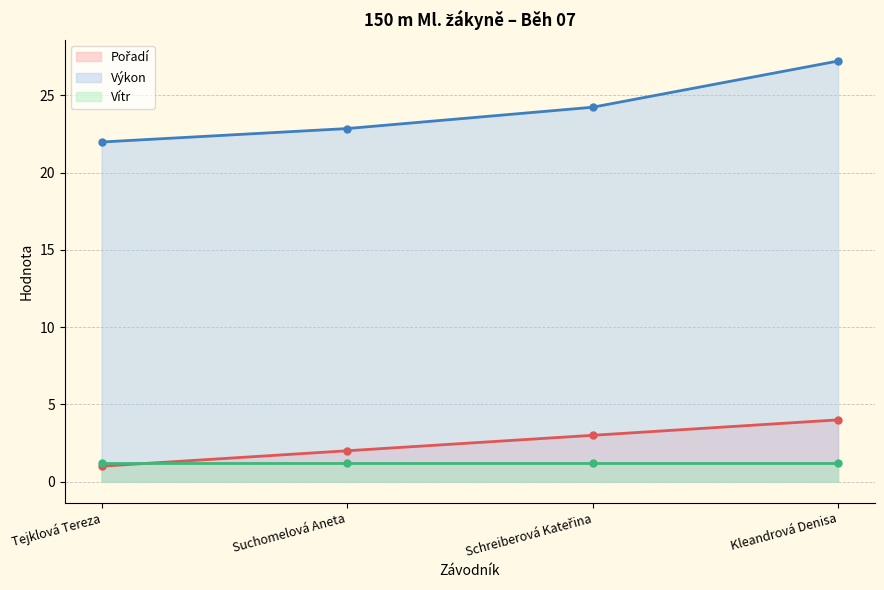

True or false: Výkon has more than 0 interior local peaks.

False